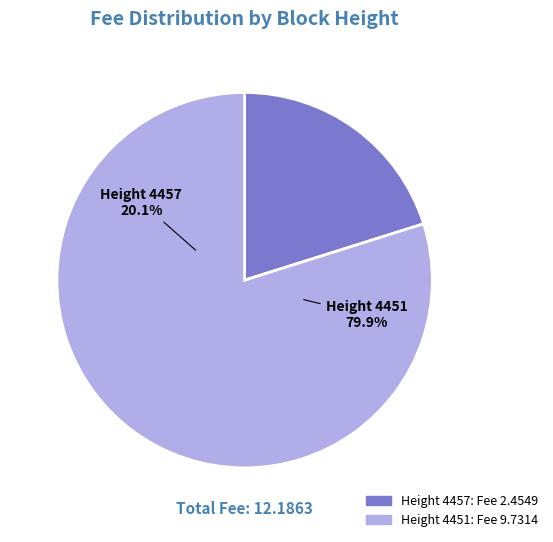

True or false: 4451 accounts for 91% of the total.

False